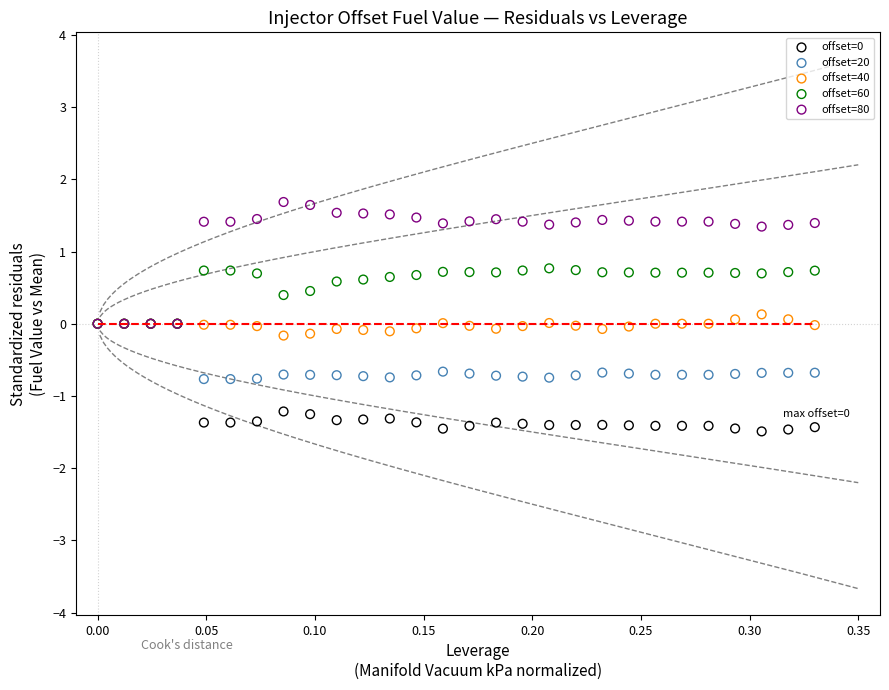

Which series has the largest Y range (max minus min)?

offset=80